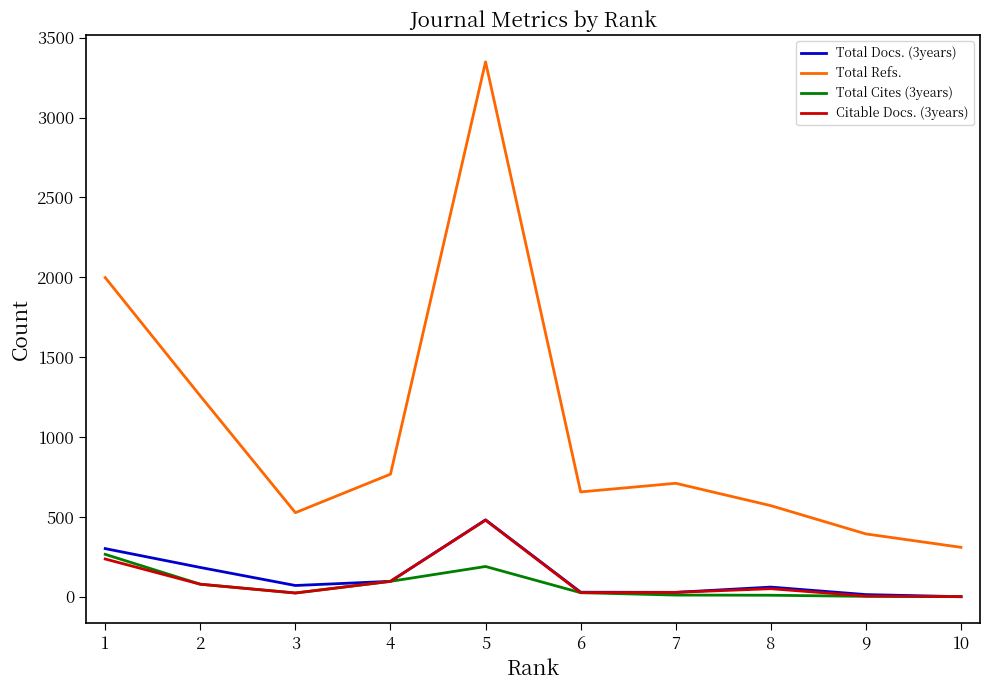

Is the value of Total Cites (3years) at 9 greater than the value of Citable Docs. (3years) at 2?

No